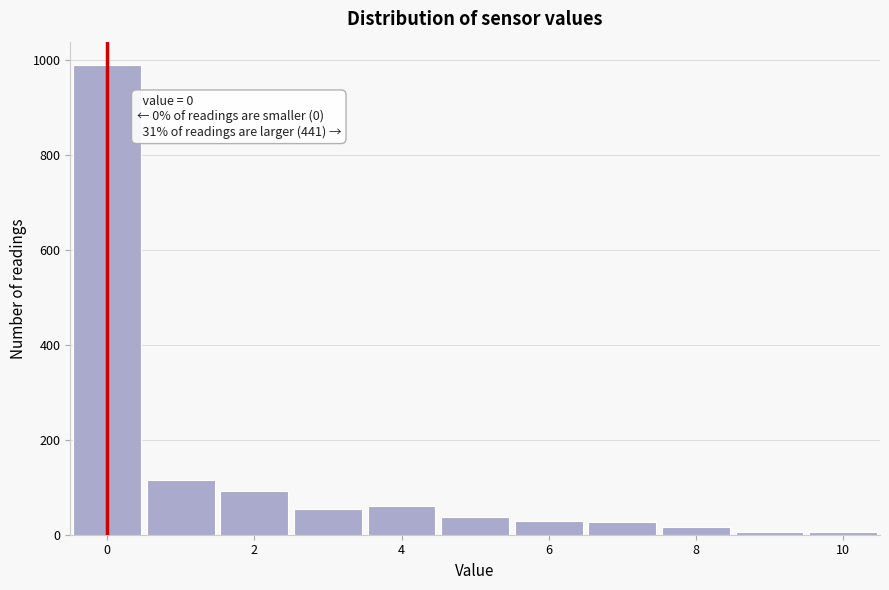

Which range on the x-axis has the tallest bar?

-0.5 to 0.5